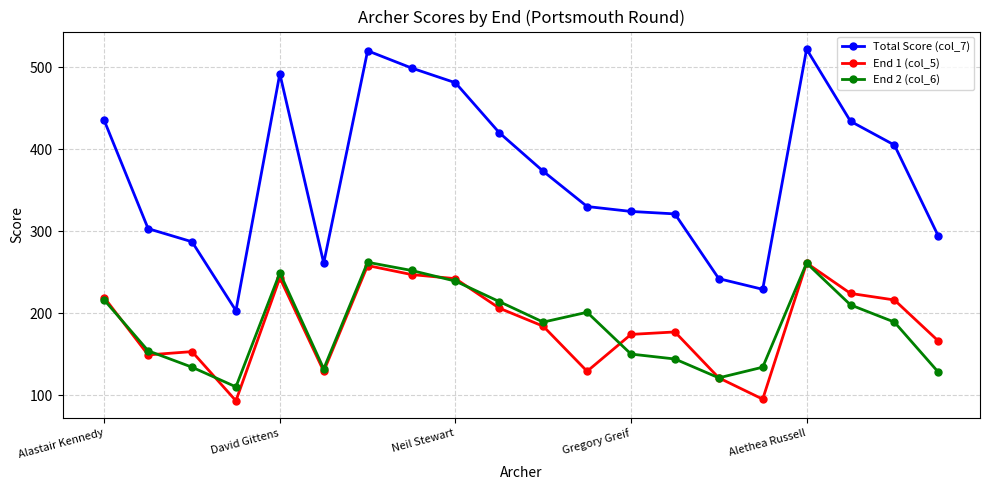

True or false: End 2 (col_6) has more than 2 points higher than both neighbors.

True